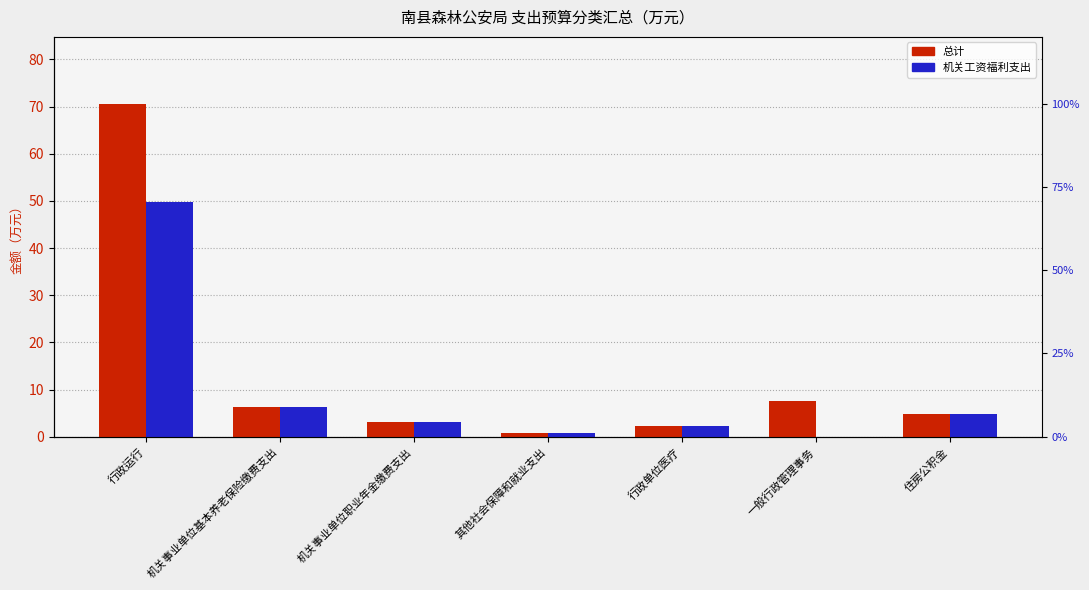

Reading left to right, extract all data points from this chart.

总计: 行政运行=70.6	机关事业单位基本养老保险缴费支出=6.3	机关事业单位职业年金缴费支出=3.2	其他社会保障和就业支出=0.9	行政单位医疗=2.4	一般行政管理事务=7.7	住房公积金=4.8
机关工资福利支出: 行政运行=49.7	机关事业单位基本养老保险缴费支出=6.3	机关事业单位职业年金缴费支出=3.2	其他社会保障和就业支出=0.9	行政单位医疗=2.4	一般行政管理事务=0.0	住房公积金=4.8